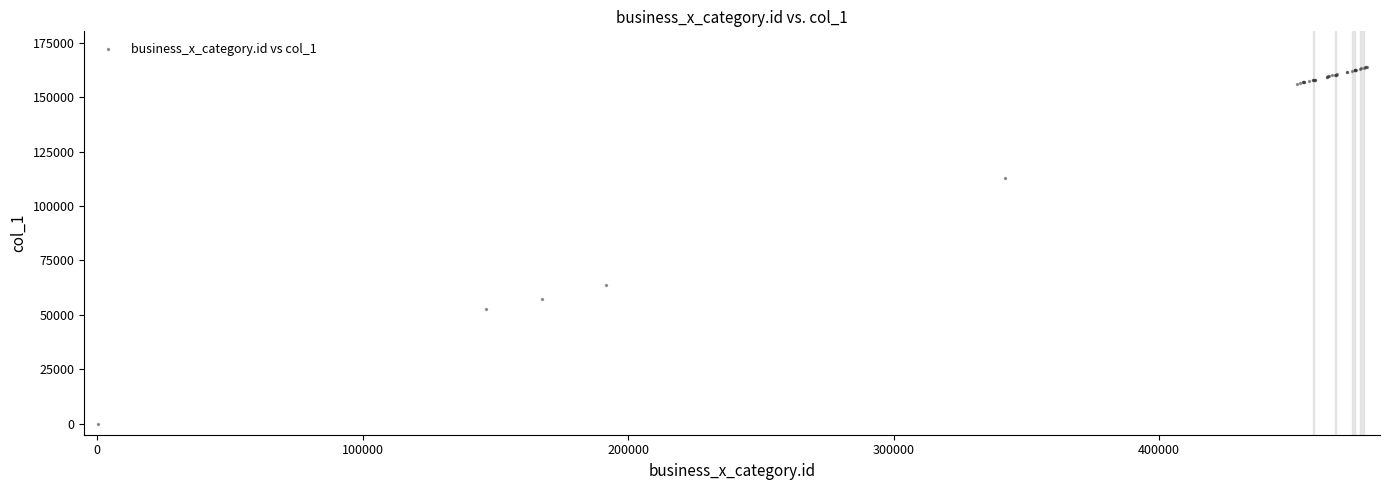

What Y value in the scatter plot is closest to 81944?

63604